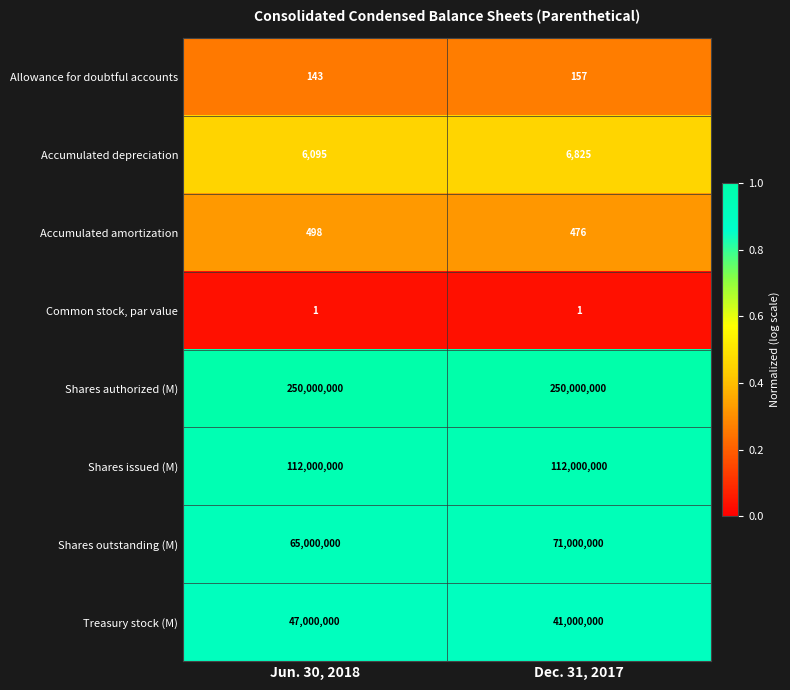

What is the spread (max minus min) of values at Jun. 30, 2018?

249999999